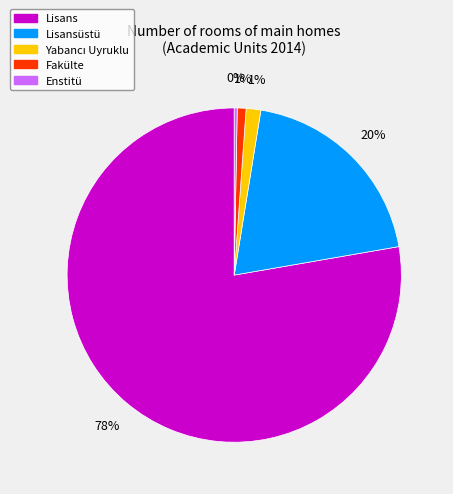

To the nearest percent, what is the average slice percentage?

20%